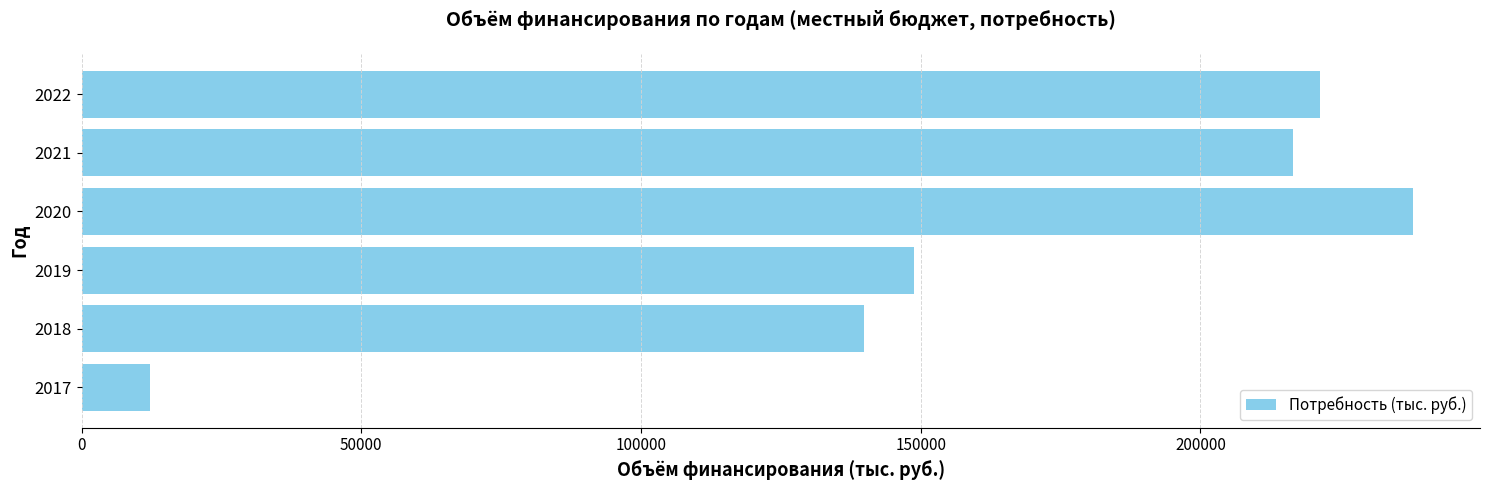

Between 2020 and 2017, which is larger?

2020